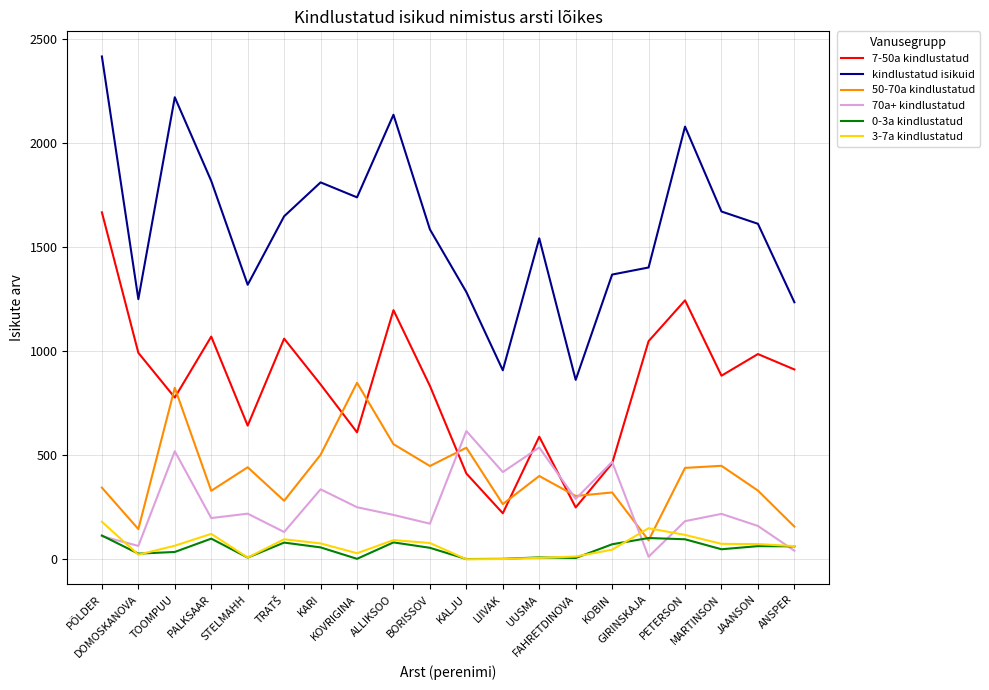

Which series has the largest total across all categories?

kindlustatud isikuid